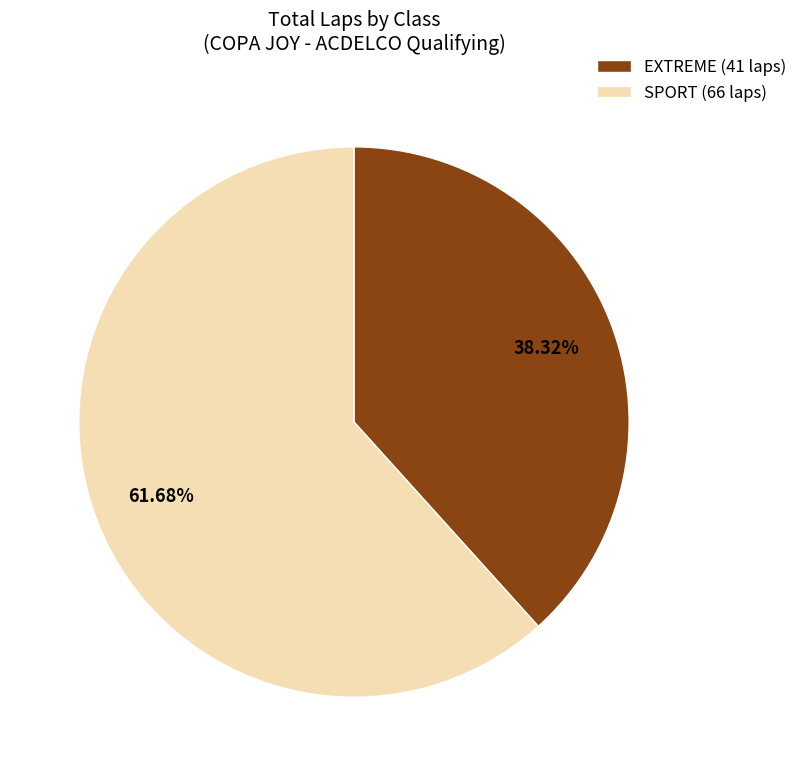

Rank the categories by value from highest to lowest.

SPORT, EXTREME